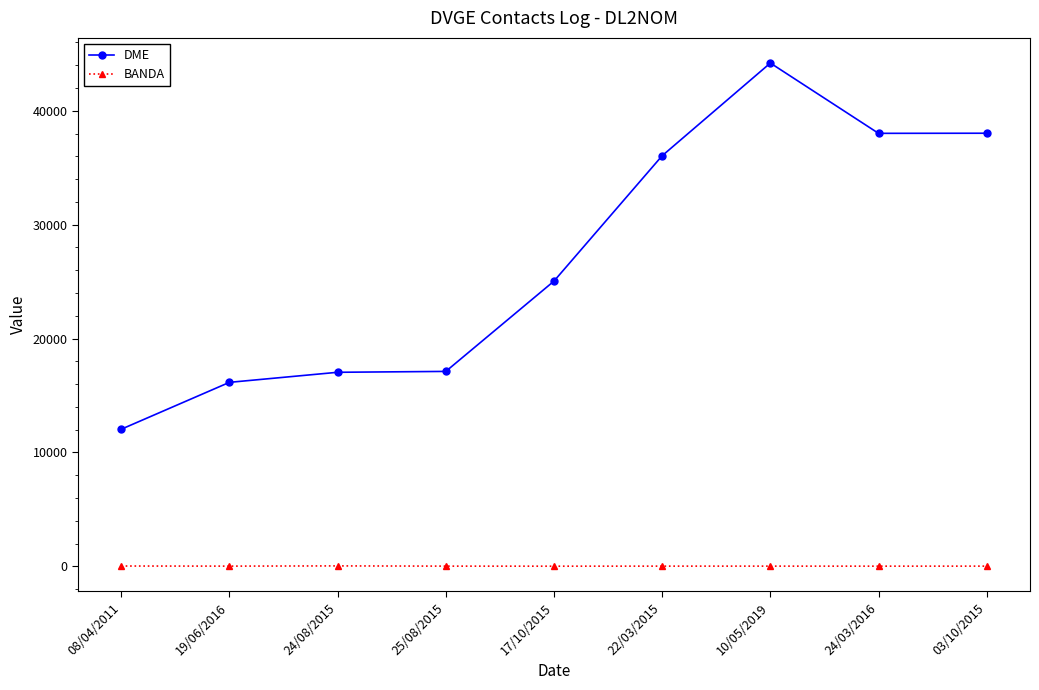

Which category has the highest value across all series?

10/05/2019